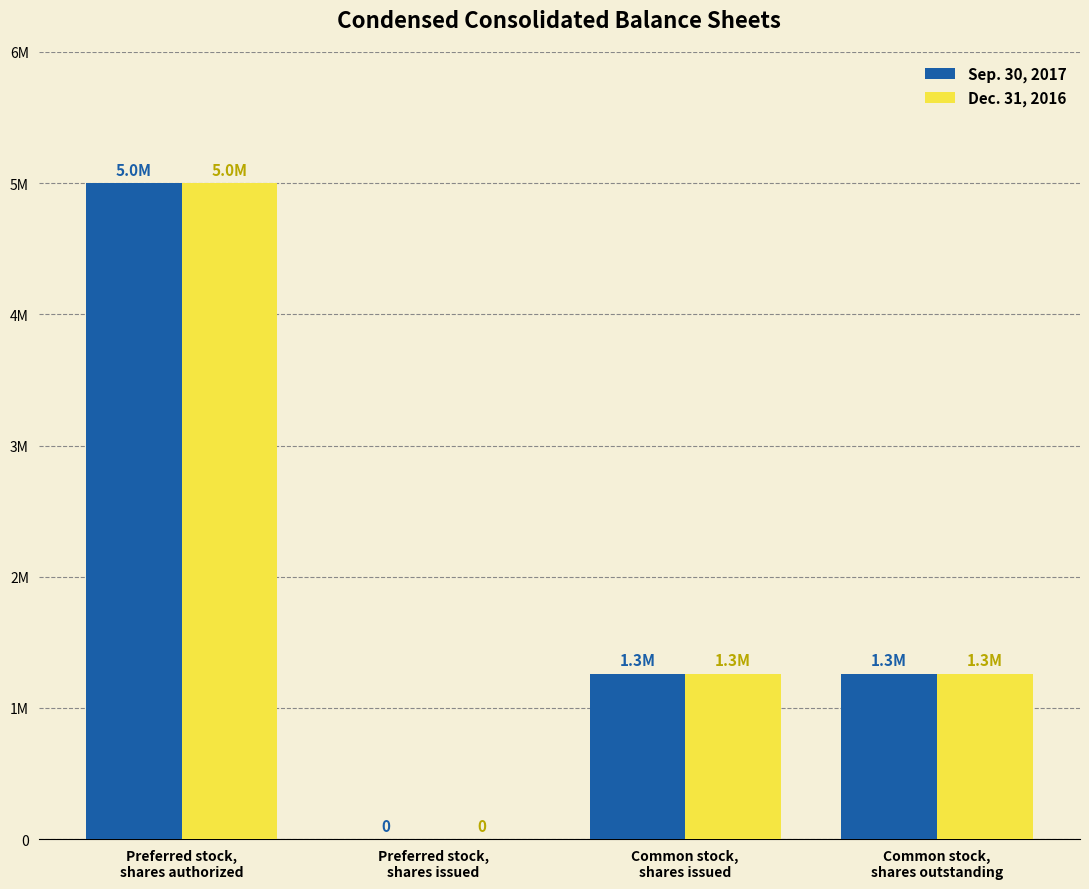

What are all the series names shown in the legend?

Sep. 30, 2017, Dec. 31, 2016